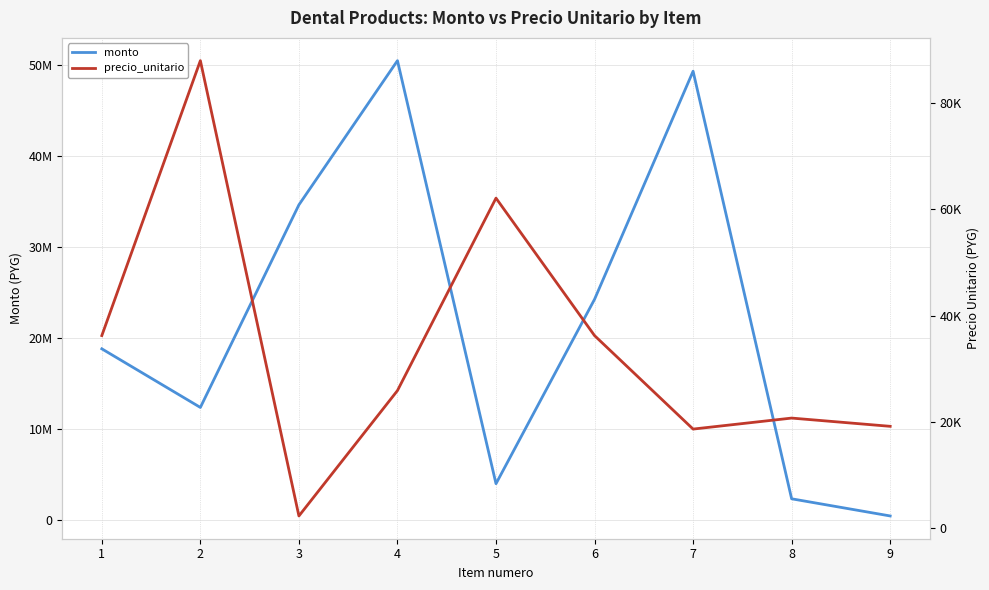

At which category does the chart reach its peak across all series?

4